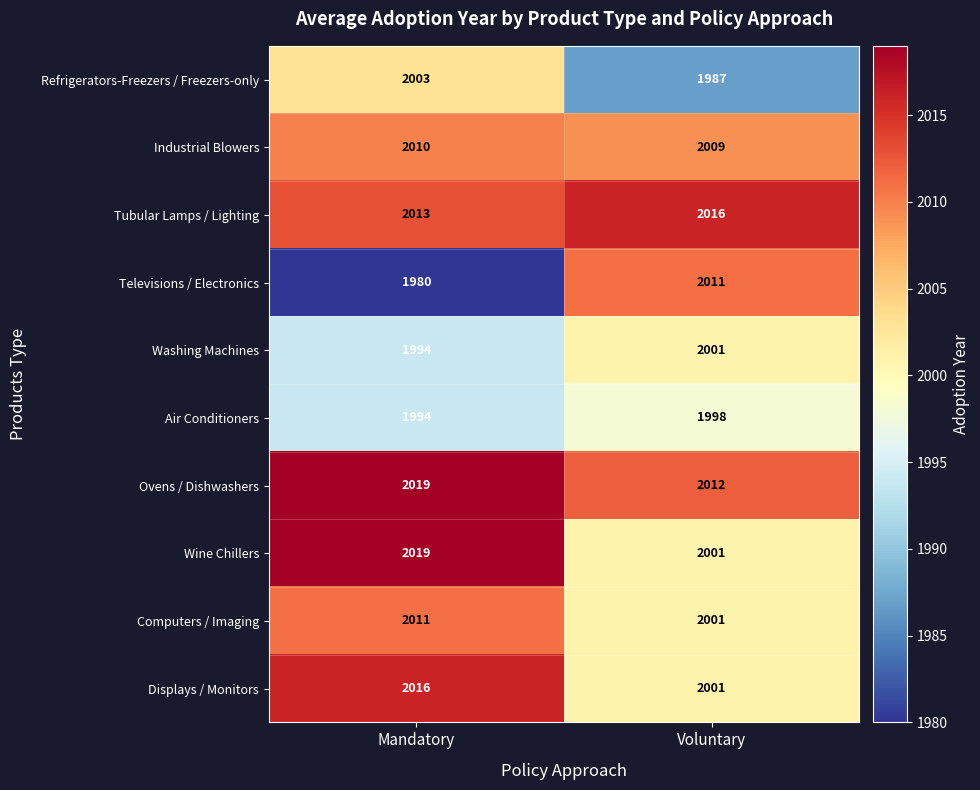

Rank the categories by Televisions / Electronics value from lowest to highest.

Mandatory, Voluntary